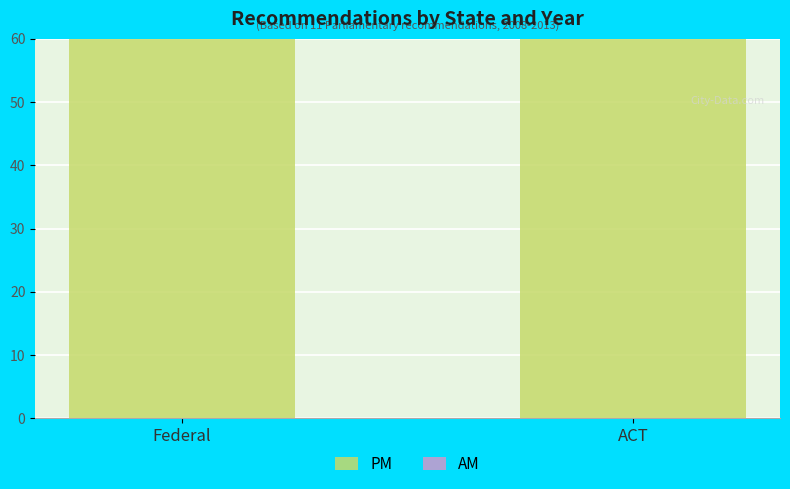

What is the sum of the AM values at ACT and Federal?

109